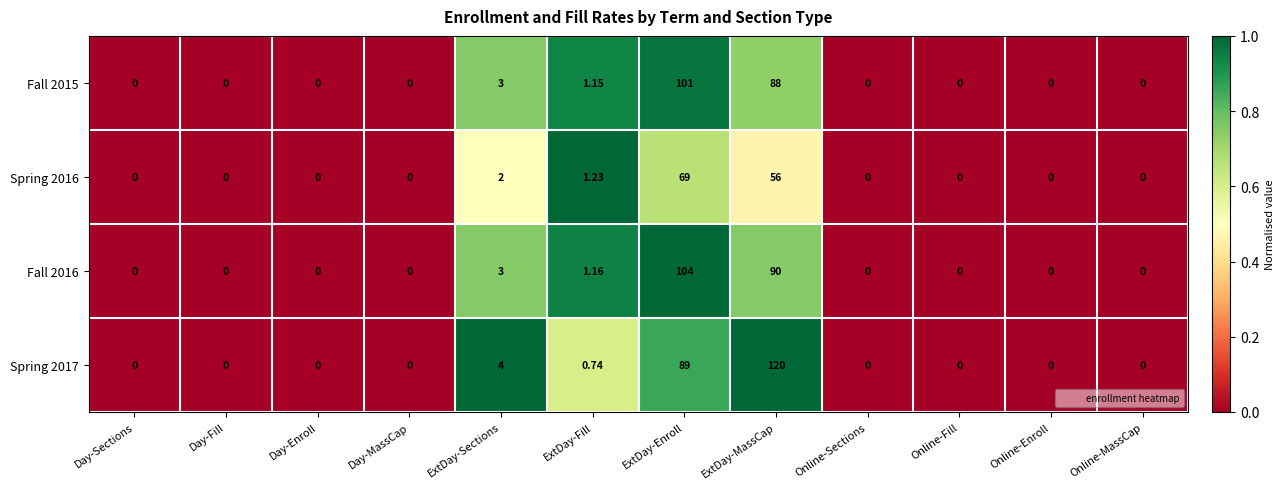

Is the value of Spring 2016 at Day-Enroll greater than the value of Fall 2015 at ExtDay-Fill?

No